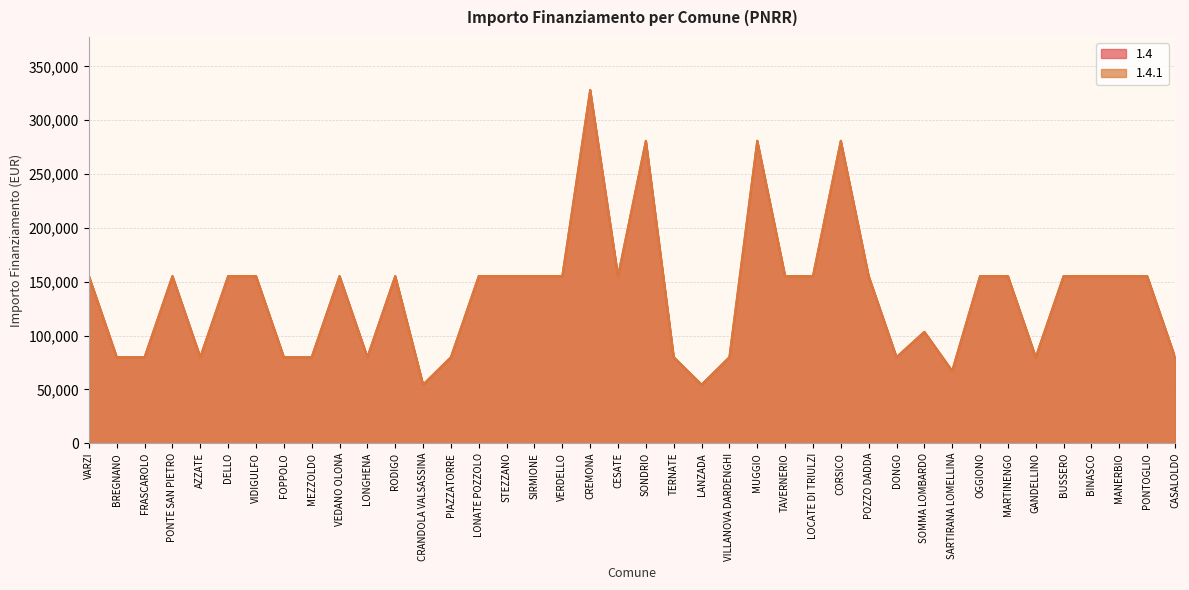

At TERNATE, list the series in order from smallest to largest.

1.4, 1.4.1